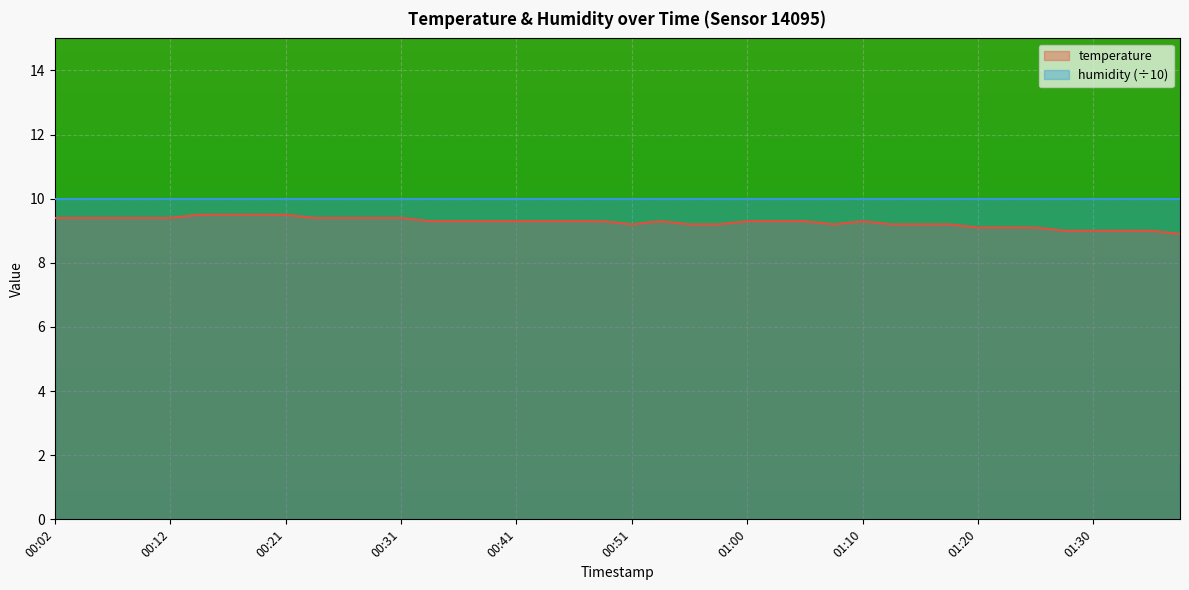

Count the number of values greater than 9.

35